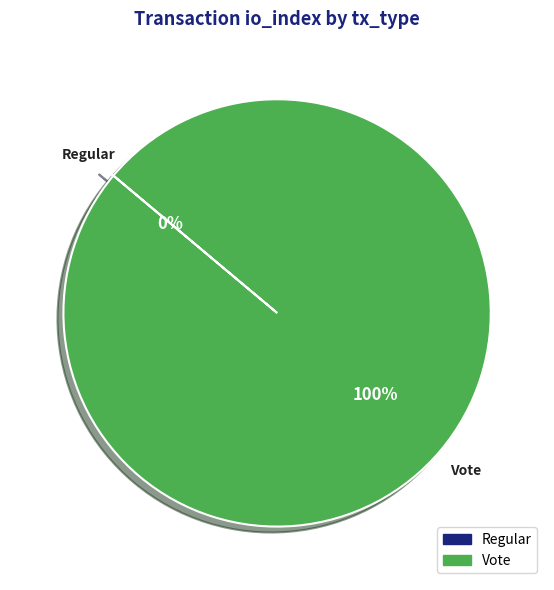

What is the largest slice in the pie chart?

Vote